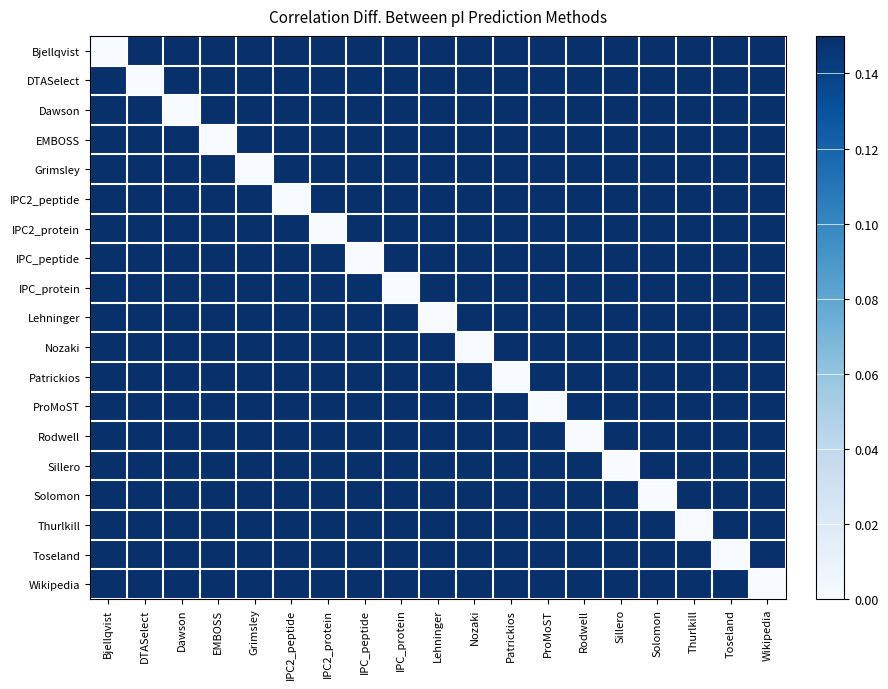

Between Rodwell and Patrickios, which is larger?

Rodwell